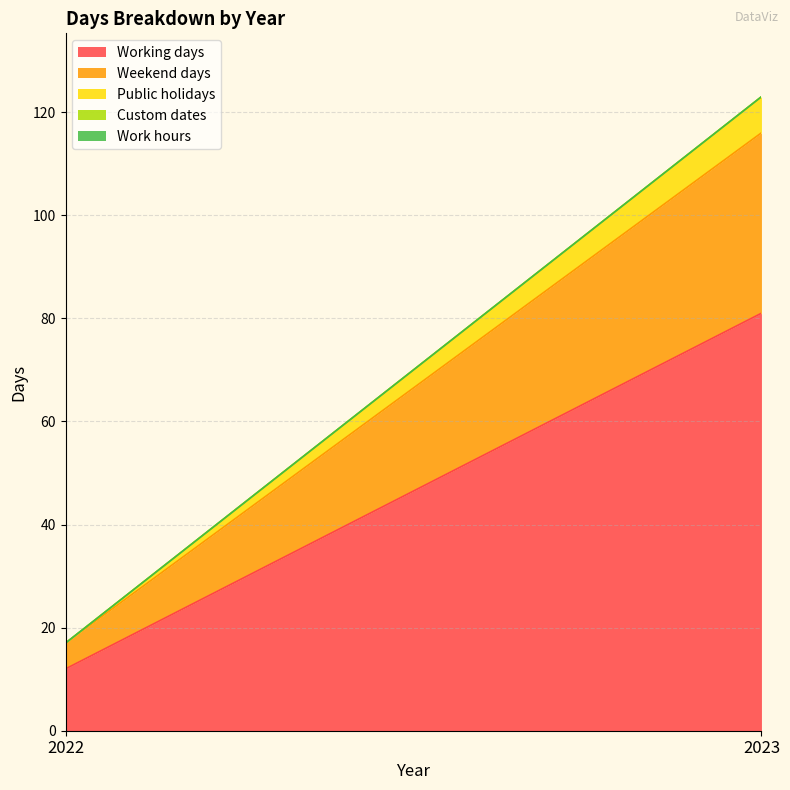

Reading right to left, extract all data points from this chart.

Working days: 81	12
Weekend days: 35	5
Public holidays: 7	0
Custom dates: 0	0
Work hours: 0	0